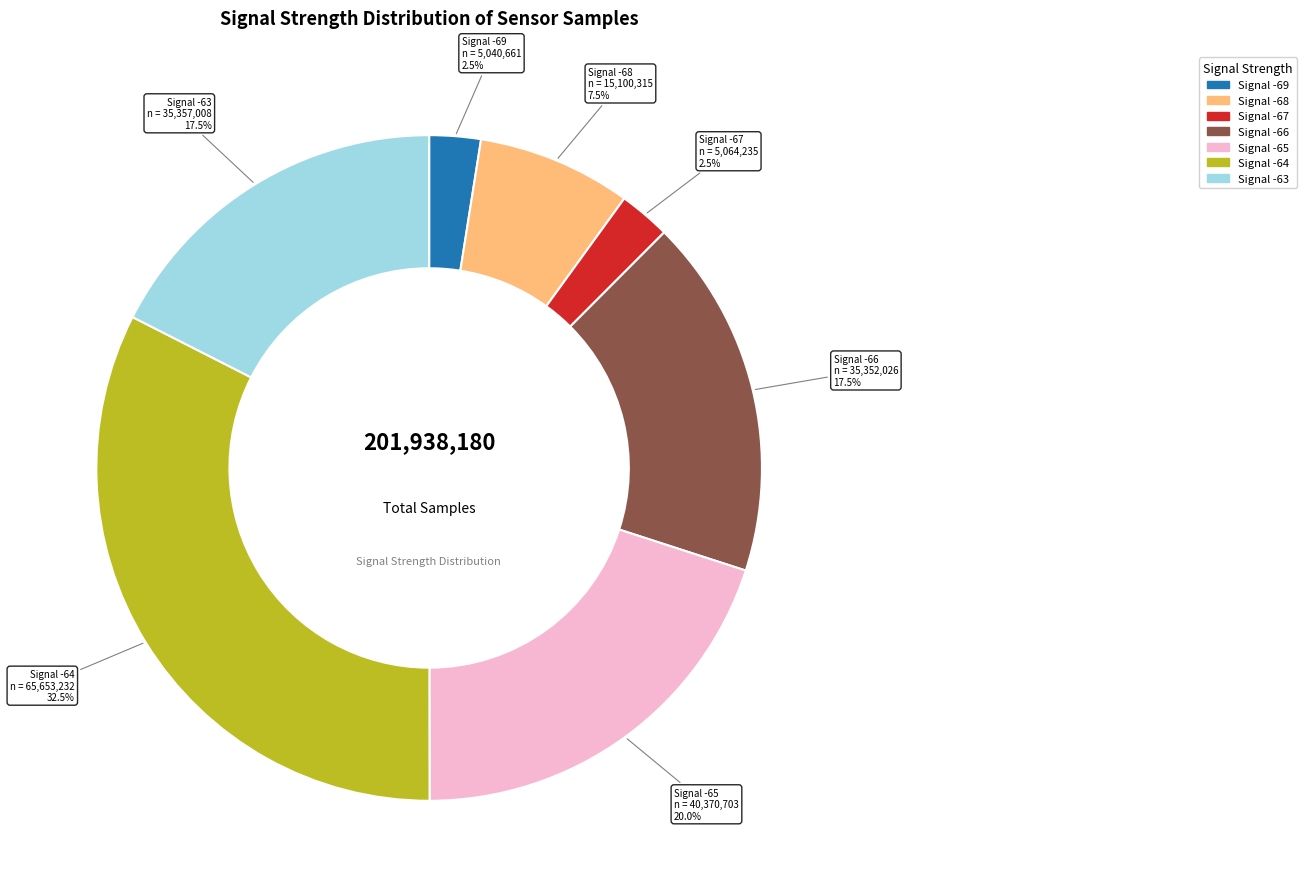

Is there a majority slice in this chart?

No